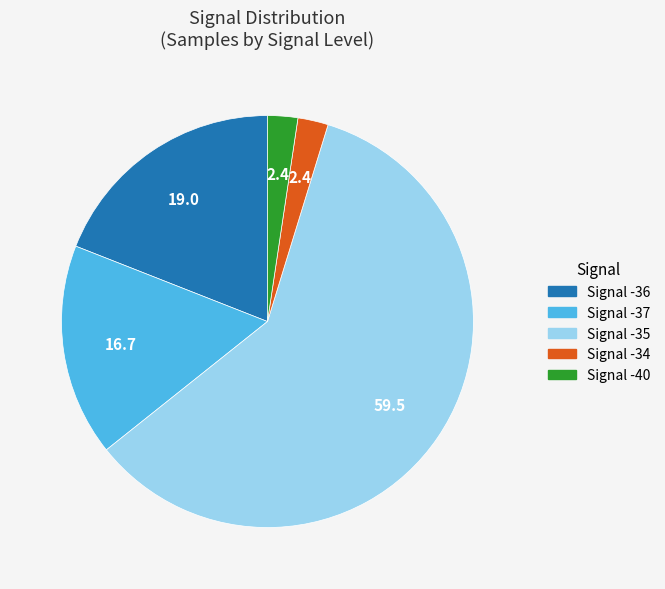

Is there a majority slice in this chart?

Yes